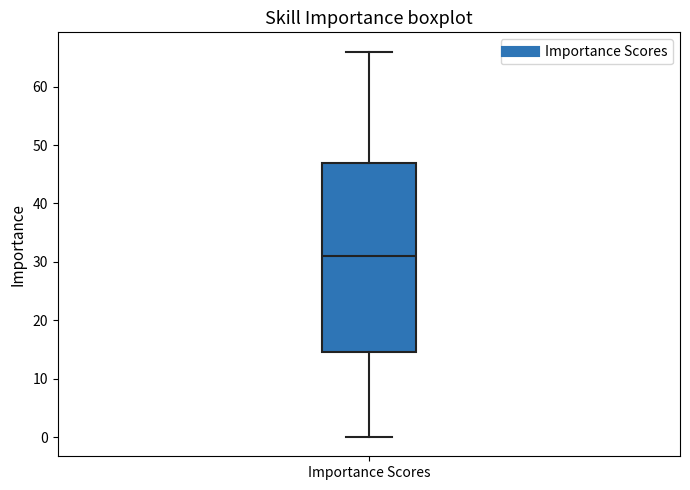

Where does the upper whisker of the box for Importance Scores end on the y-axis? The values are not printed on the chart, so give them approximately, as read against the axis.

66